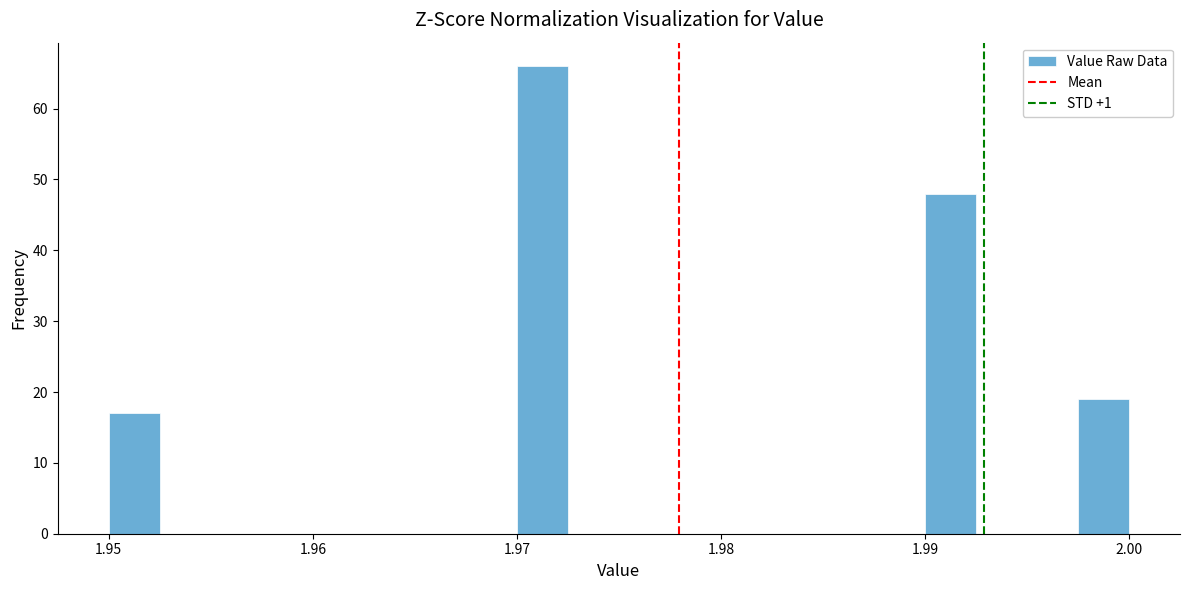

Read against the x-axis, roughly where is the centre of the tallest bar?

1.971